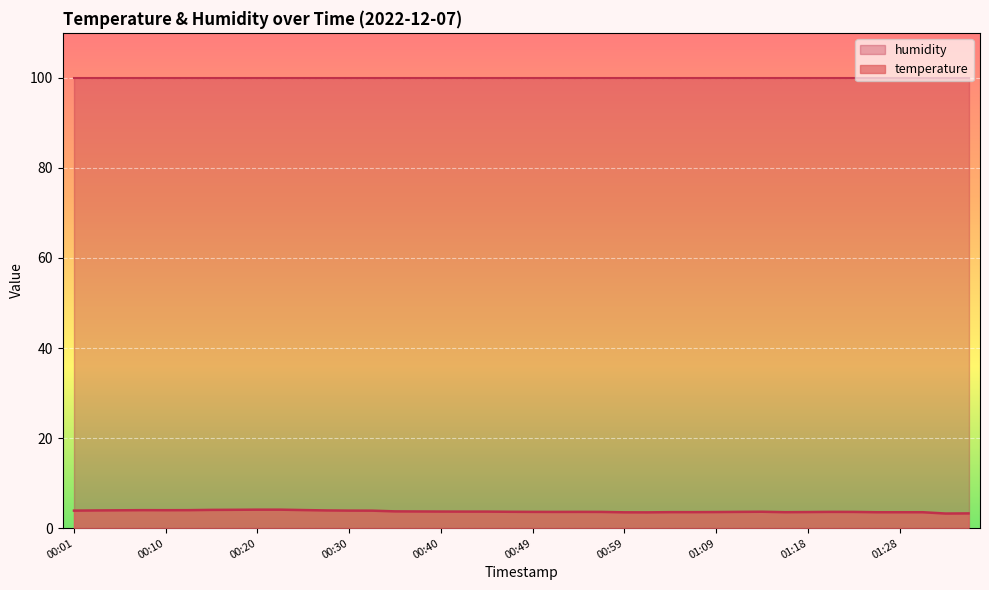

At which label is the value closest to 3?

07:43